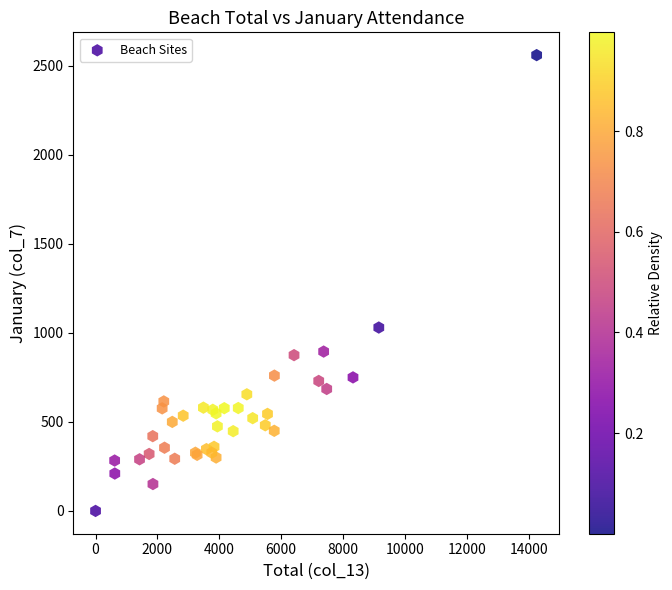

What Y value in the scatter plot is closest to 1280?

1030